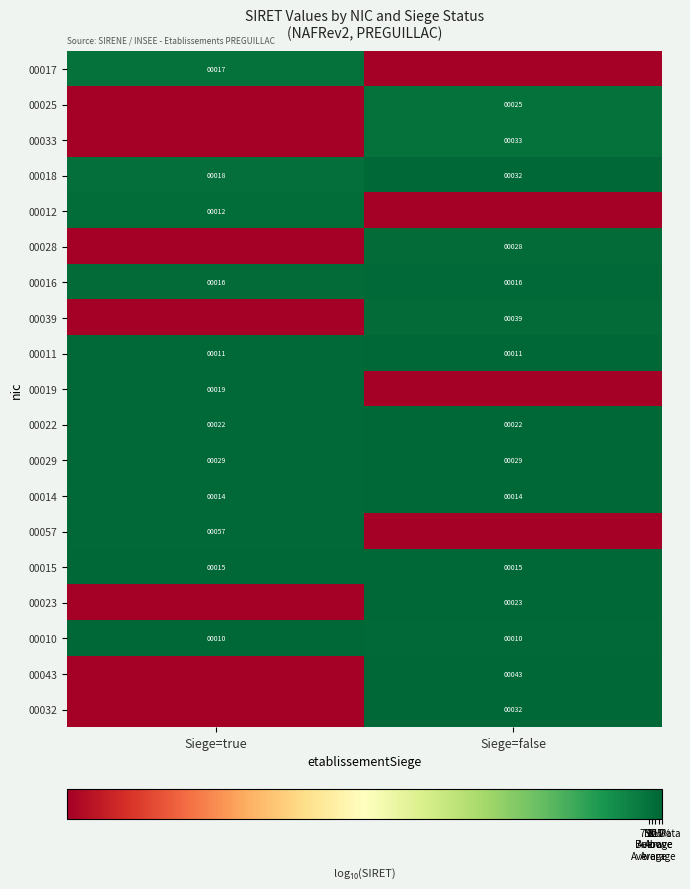

Count the number of data series in this chart.

19